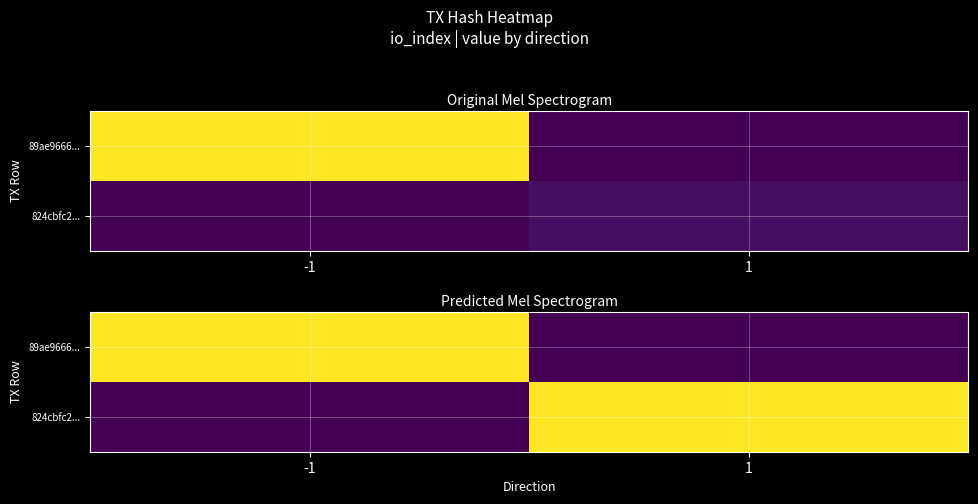

Which label corresponds to the smallest value in the chart?

1